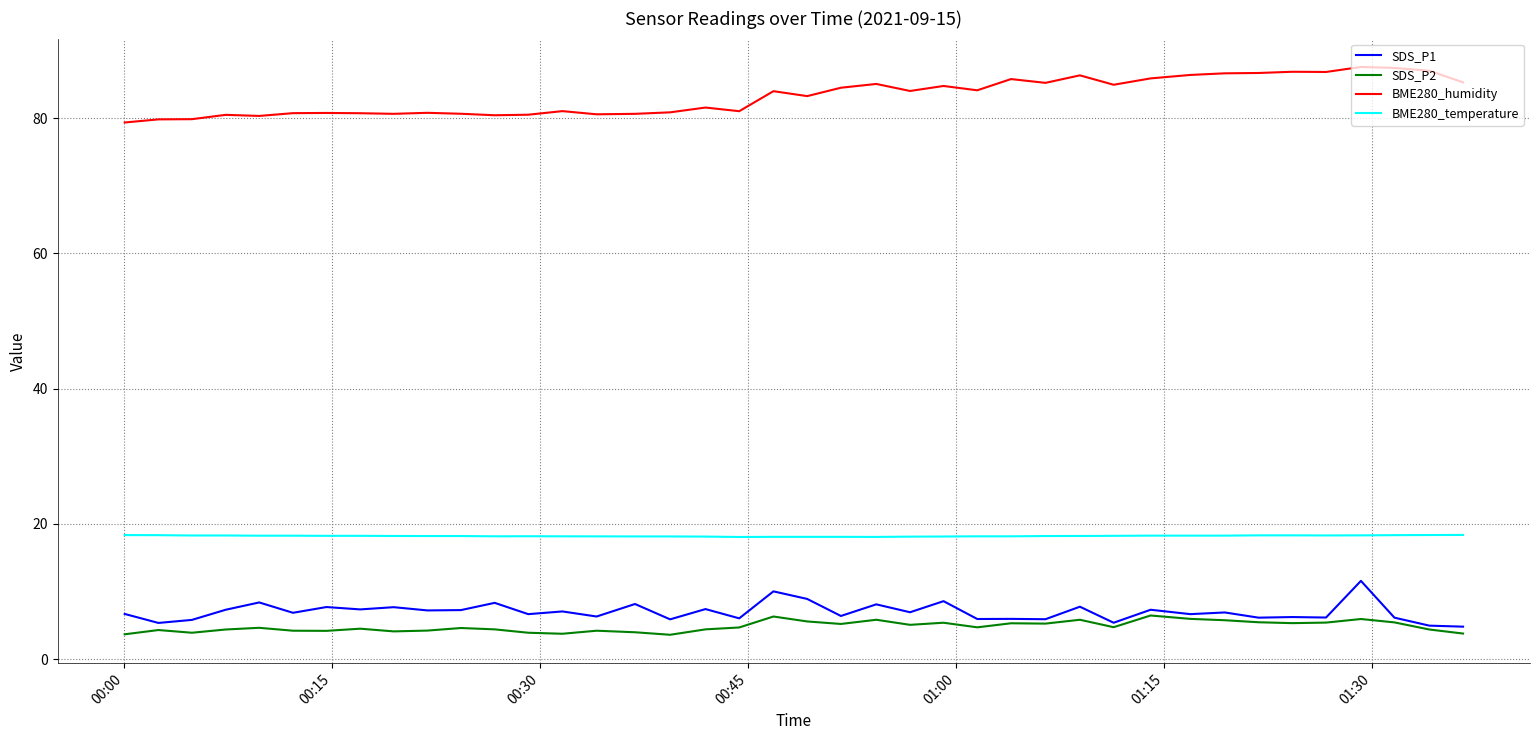

True or false: SDS_P2 and BME280_temperature intersect in this chart.

False